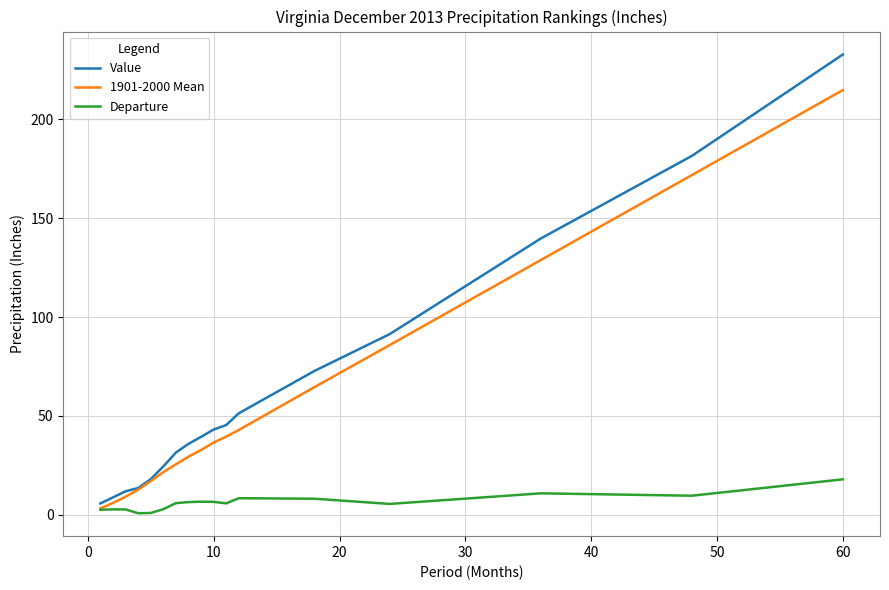

True or false: Departure and Value intersect in this chart.

False